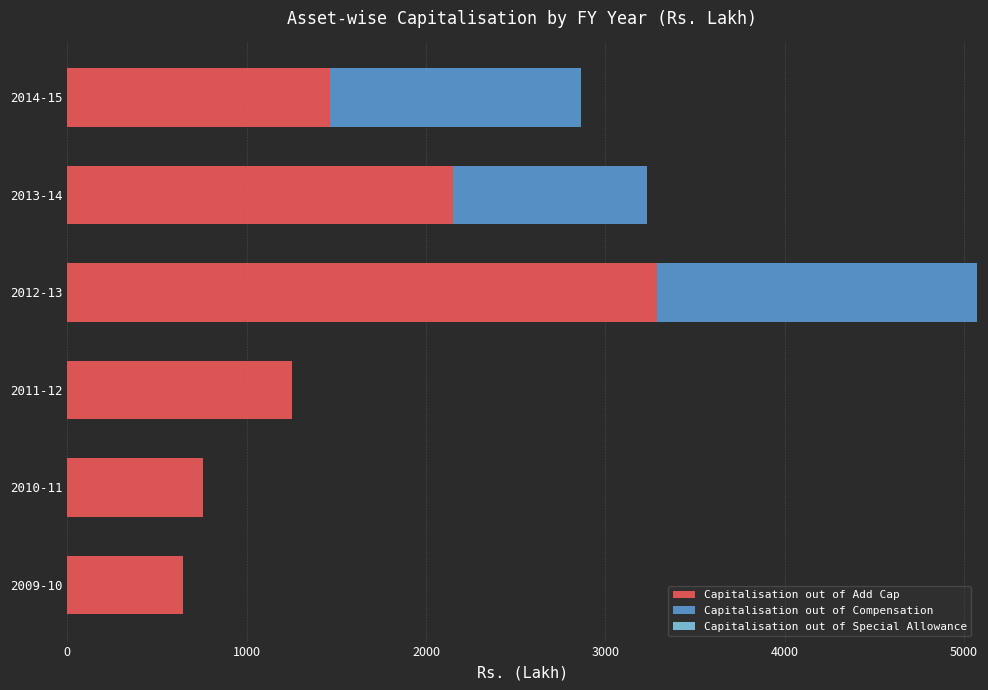

At which category is the sum across all series the highest?

2012-13